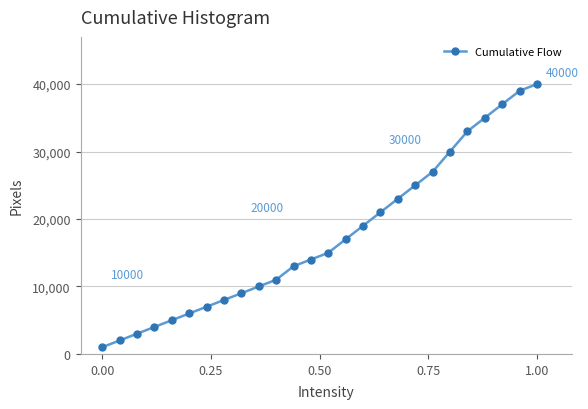

What is the smallest value displayed?

1000